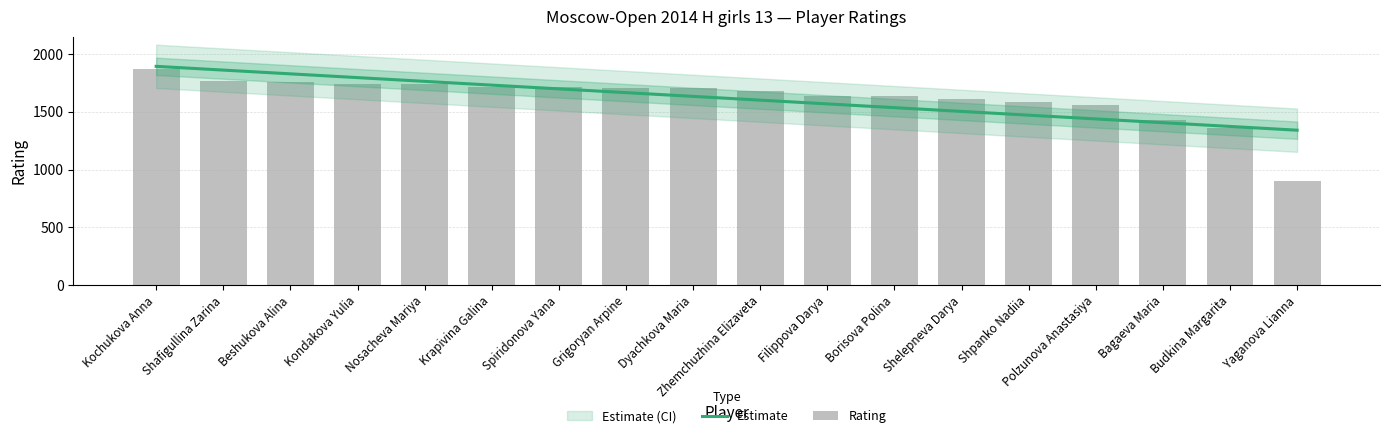

The chart shows a value of 2319 at Borisova Polina. True or false?

False